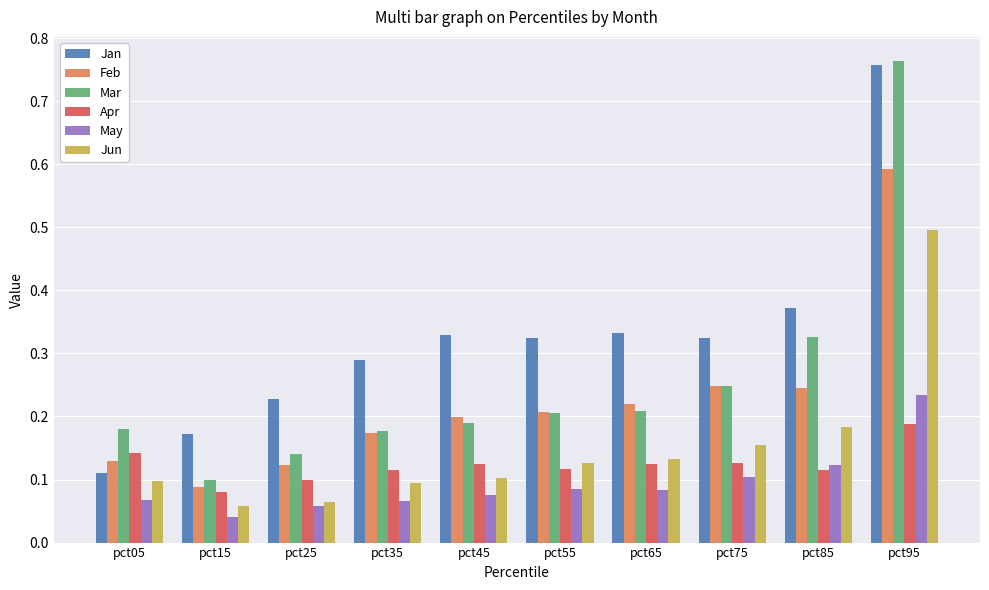

What is the sum of all May values?

0.9